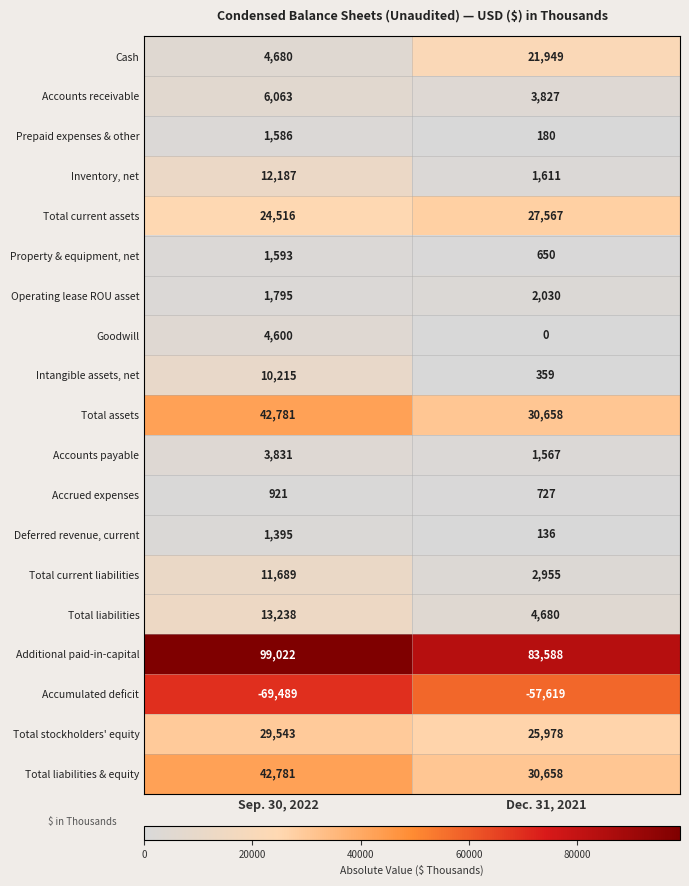

What is the difference between the maximum and minimum values in the Accounts payable series?

2264